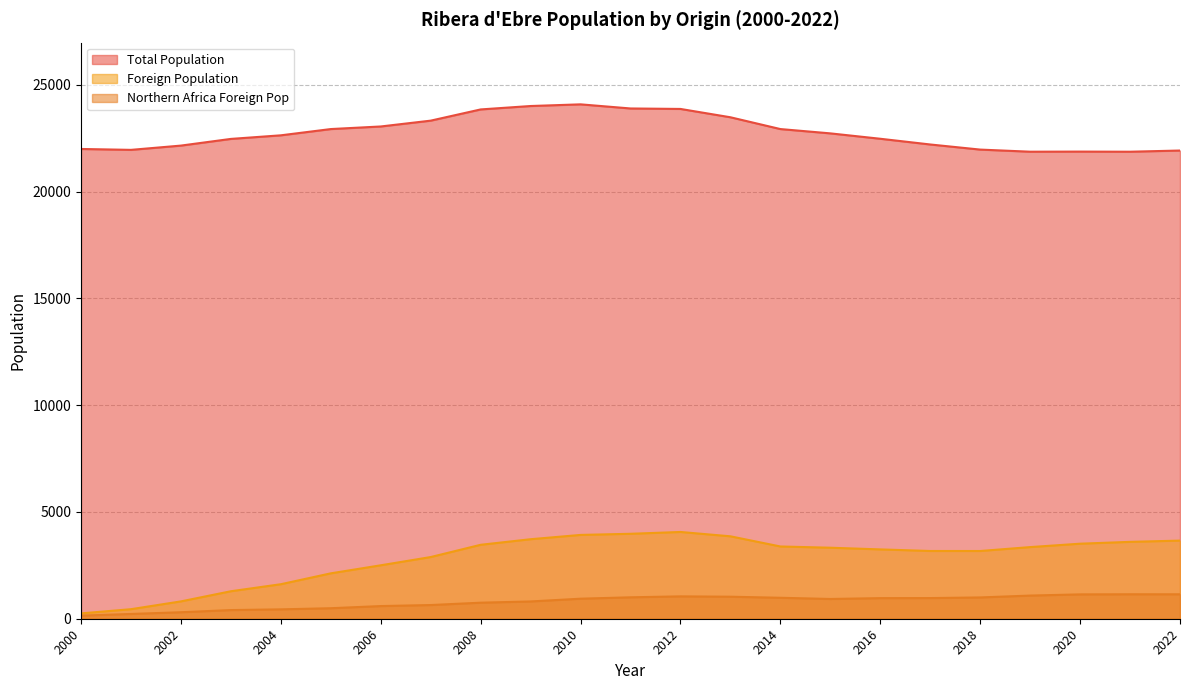

Where is Total Population nearest to the value 22973?

2014